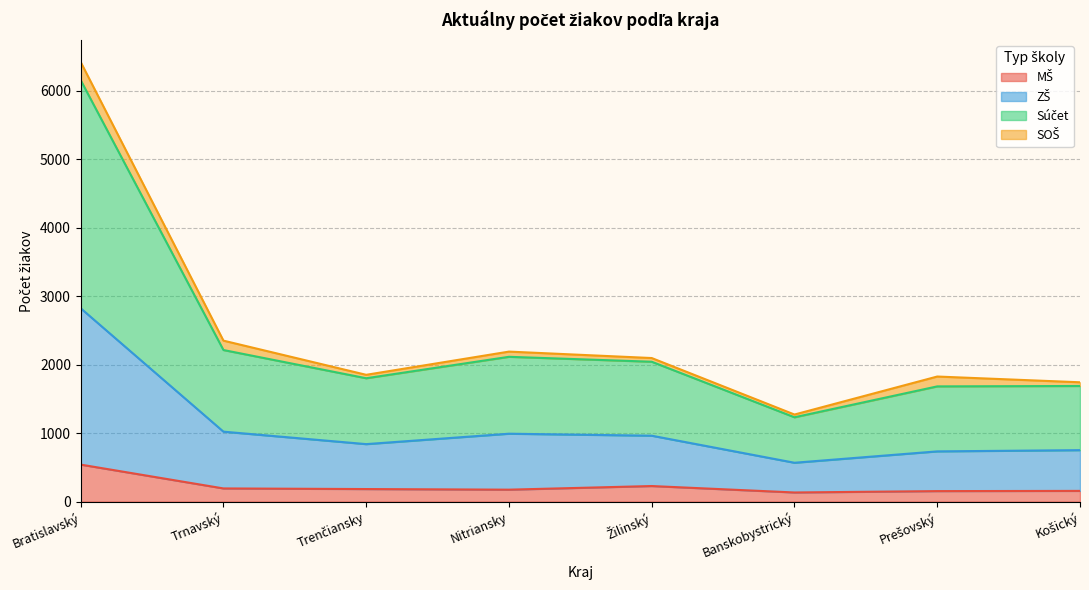

True or false: MŠ and ZŠ intersect in this chart.

False